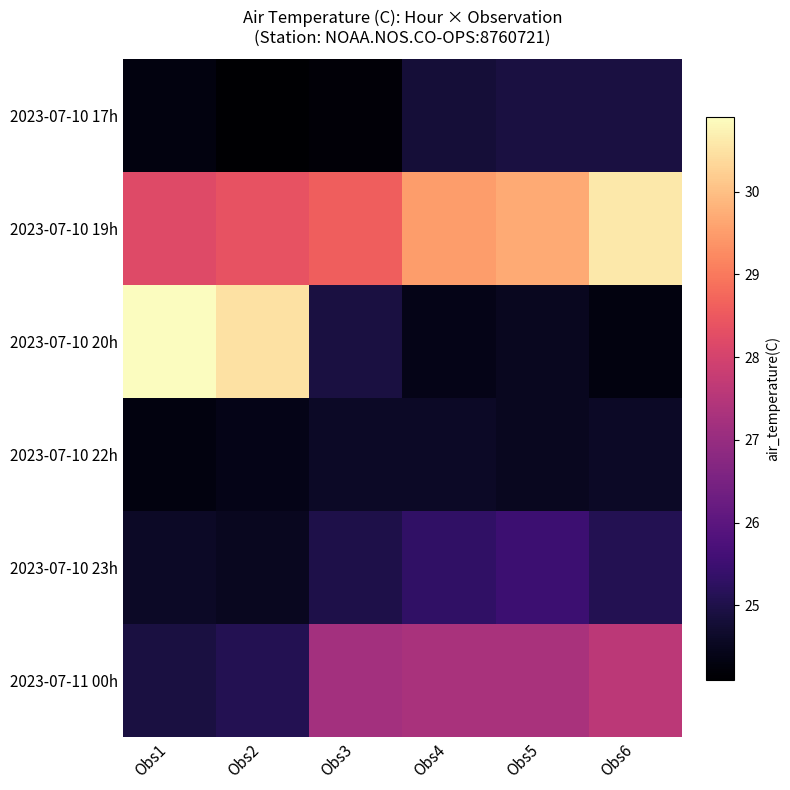

Which label corresponds to the largest value in the chart?

Obs1